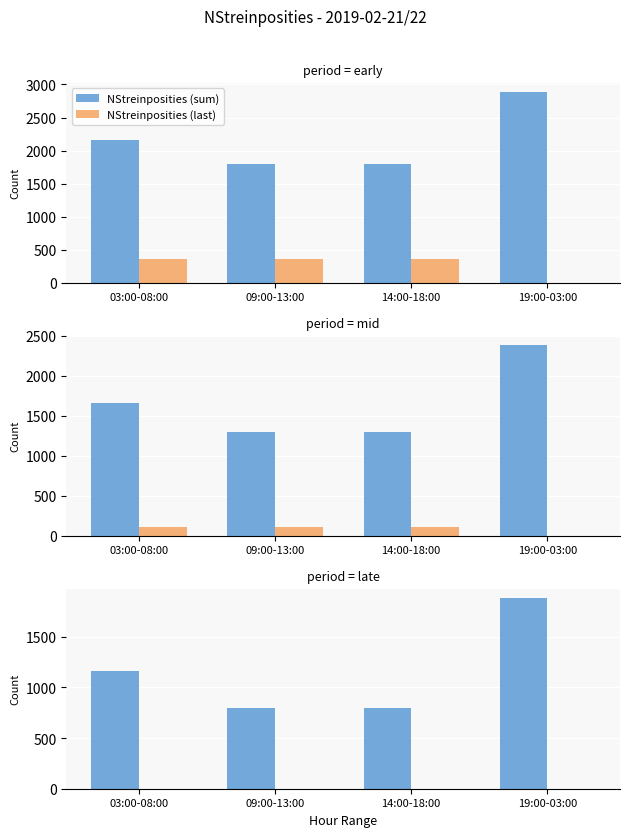

The value of NStreinposities (sum) at 09:00-13:00 is 800. True or false?

True